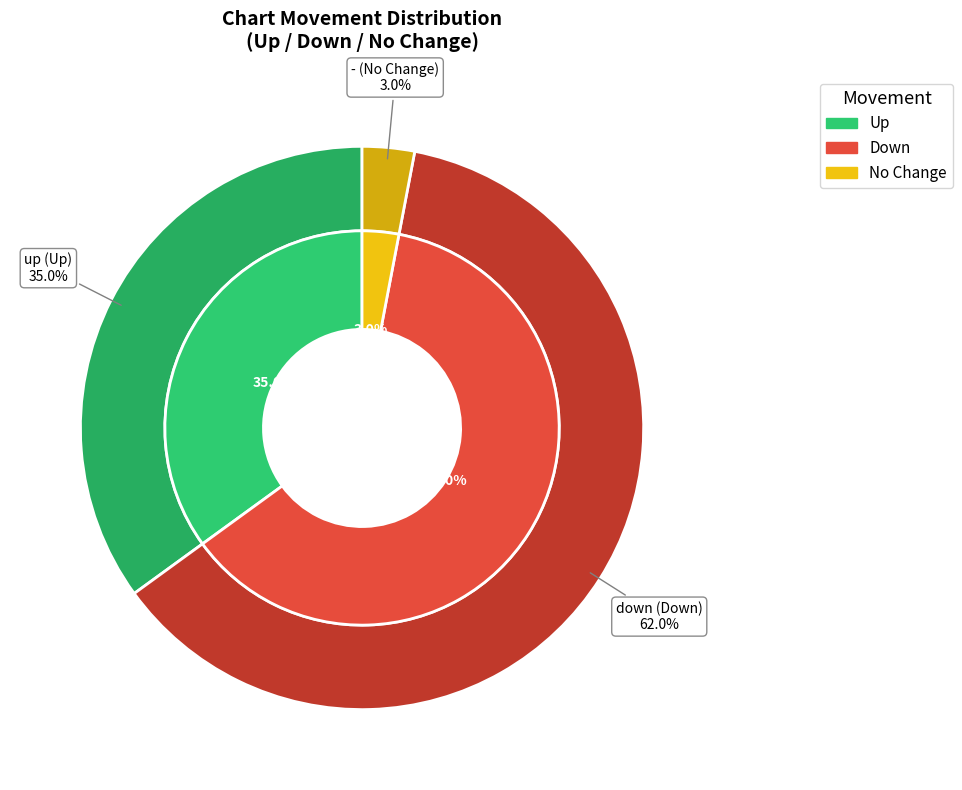

The up slice represents 58% of the pie. True or false?

False